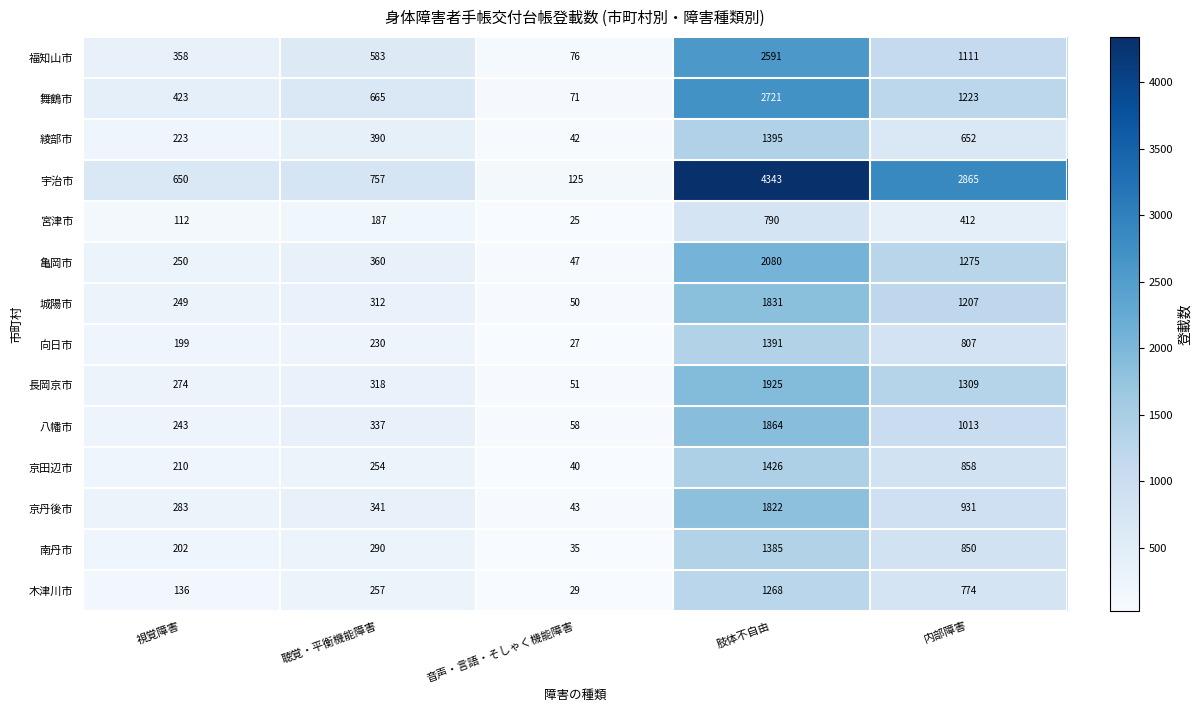

Which series changed the most between 視覚障害 and 聴覚・平衡機能障害?

舞鶴市